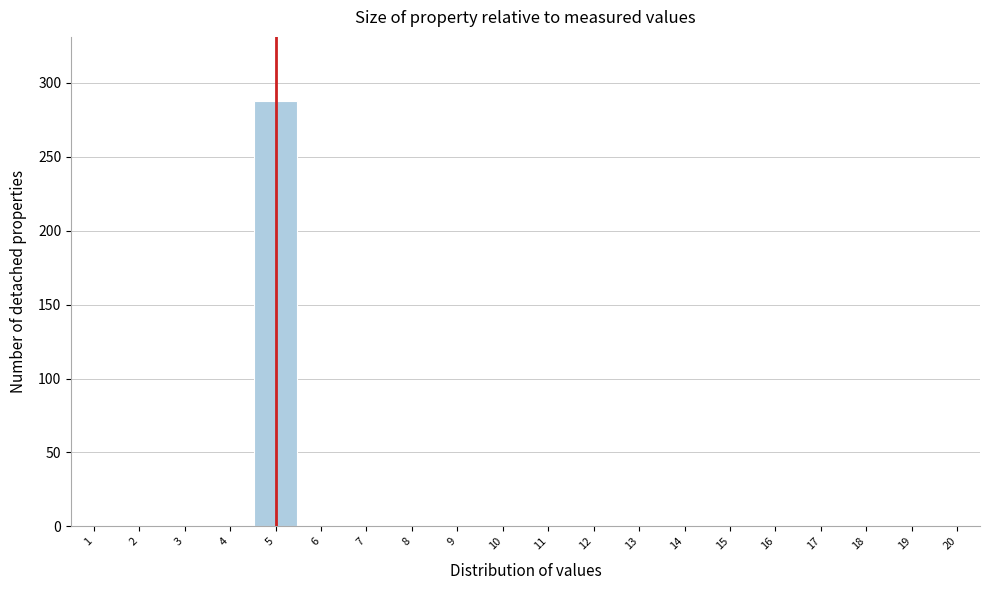

Over which range of the x-axis is the bar tallest?

4.5 to 5.5